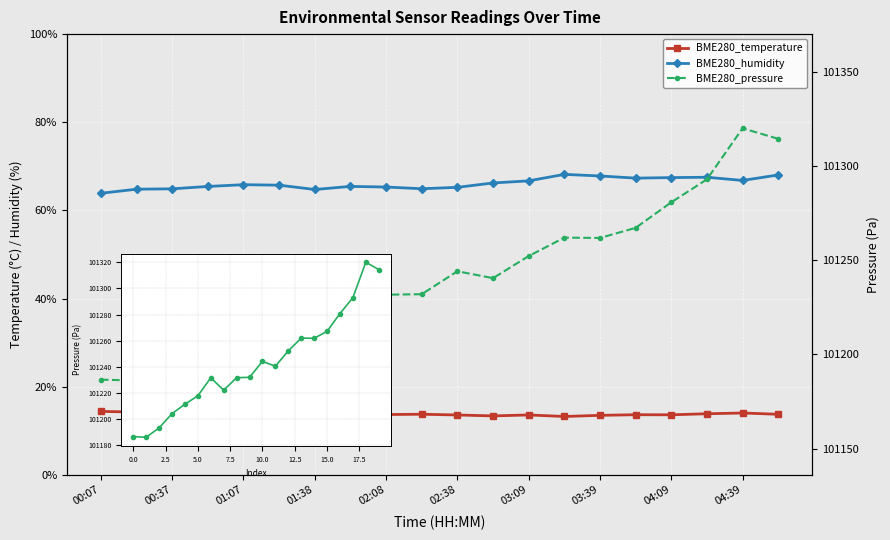

True or false: BME280_pressure and BME280_temperature intersect in this chart.

False